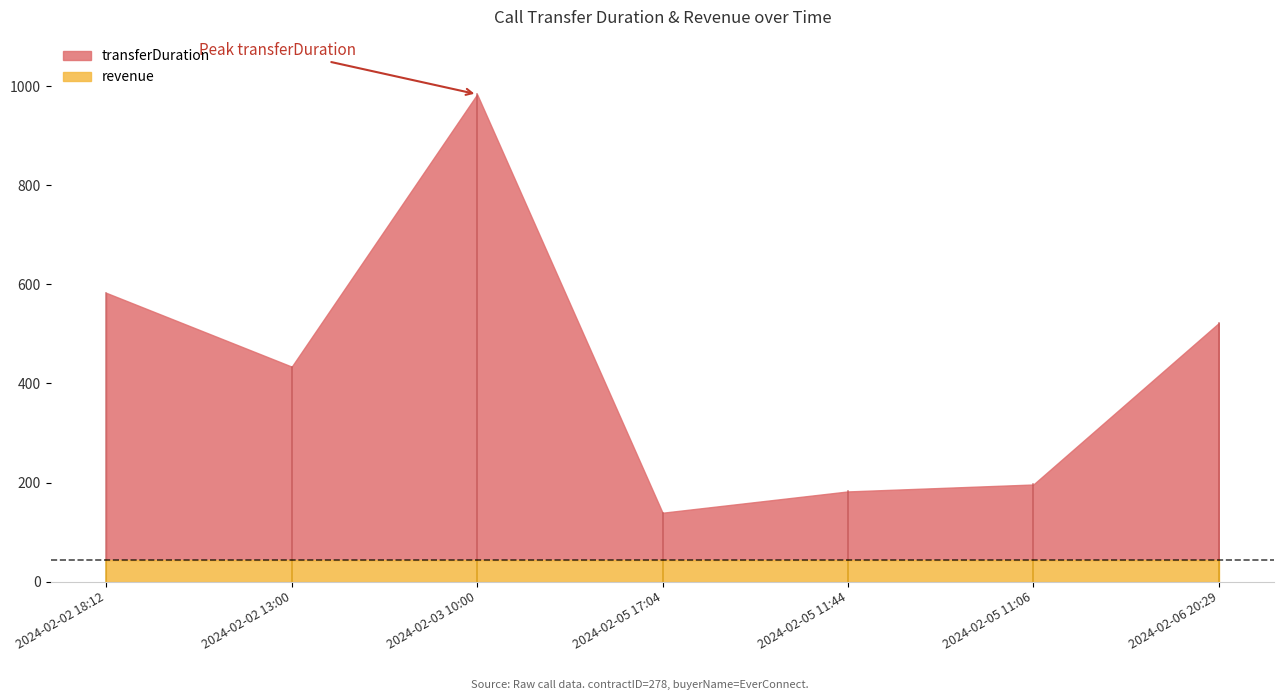

Reading left to right, list all the values displayed in this chart.

transferDuration: 2024-02-02 18:12=583	2024-02-02 13:00=434	2024-02-03 10:00=984	2024-02-05 17:04=139	2024-02-05 11:44=182	2024-02-05 11:06=196	2024-02-06 20:29=522
revenue: 2024-02-02 18:12=43	2024-02-02 13:00=43	2024-02-03 10:00=43	2024-02-05 17:04=43	2024-02-05 11:44=43	2024-02-05 11:06=43	2024-02-06 20:29=43